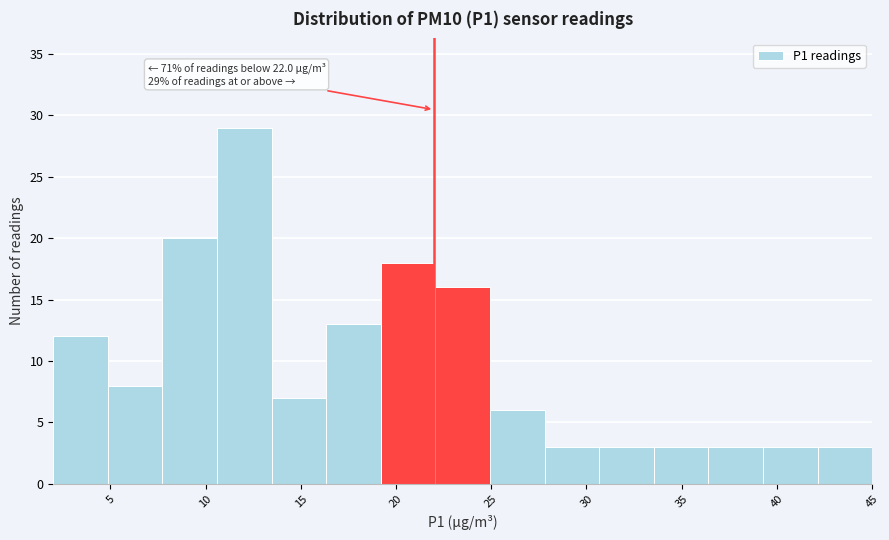

Over which range of the x-axis is the bar tallest?

10.5 to 13.5